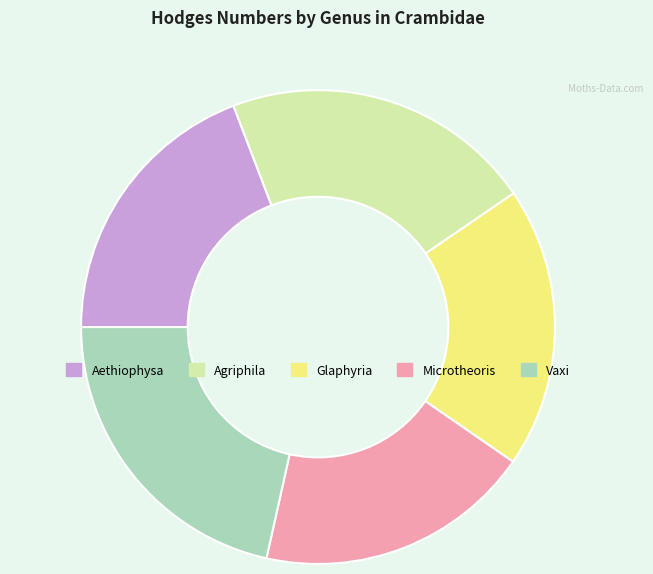

Is it true that Aethiophysa is 19% of the pie?

True